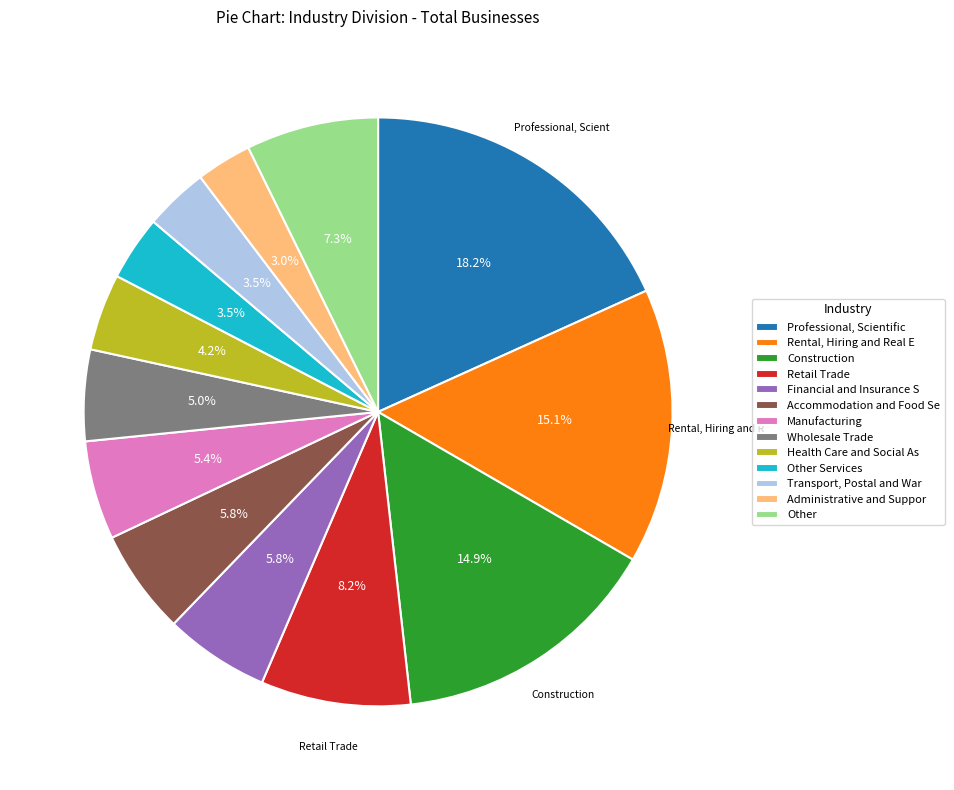

Is there a majority slice in this chart?

No